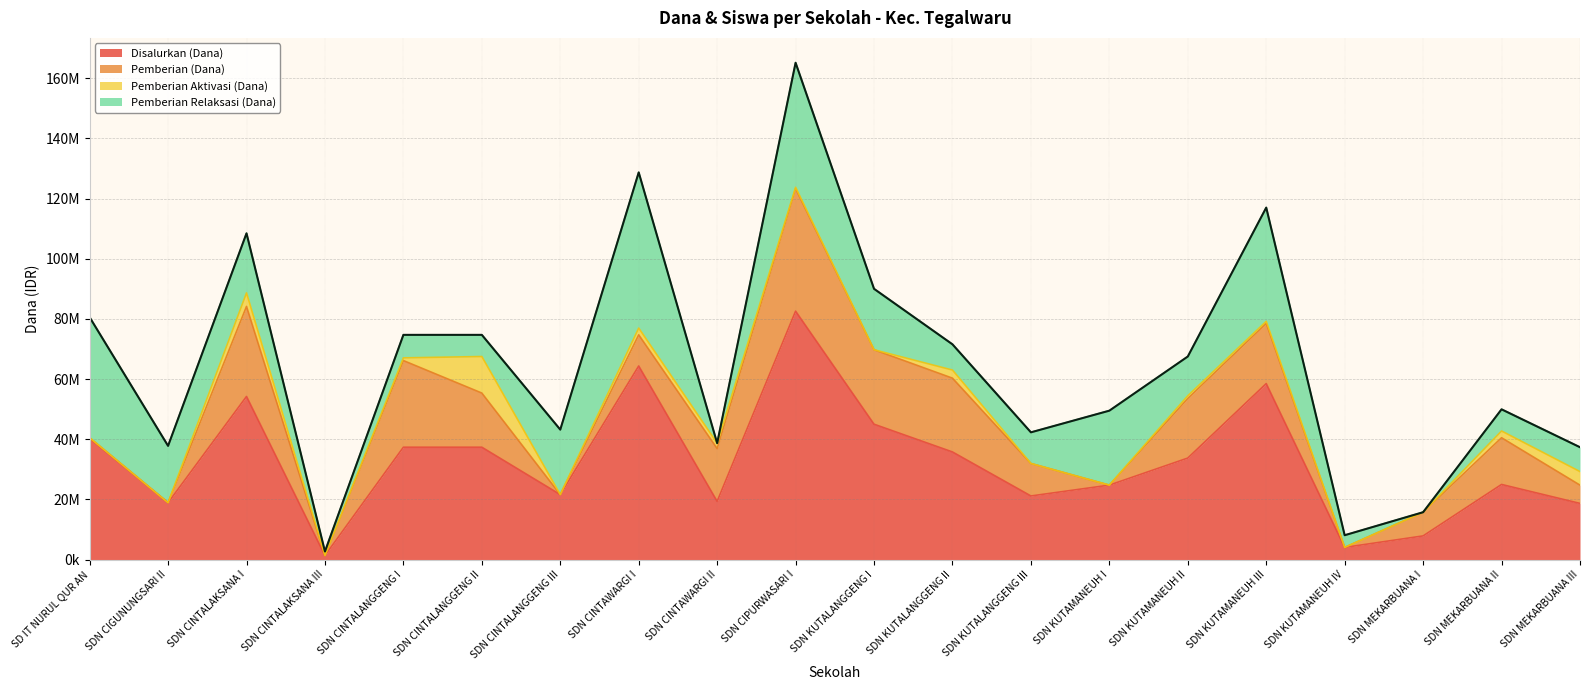

Which category has the highest value across all series?

SDN CIPURWASARI I